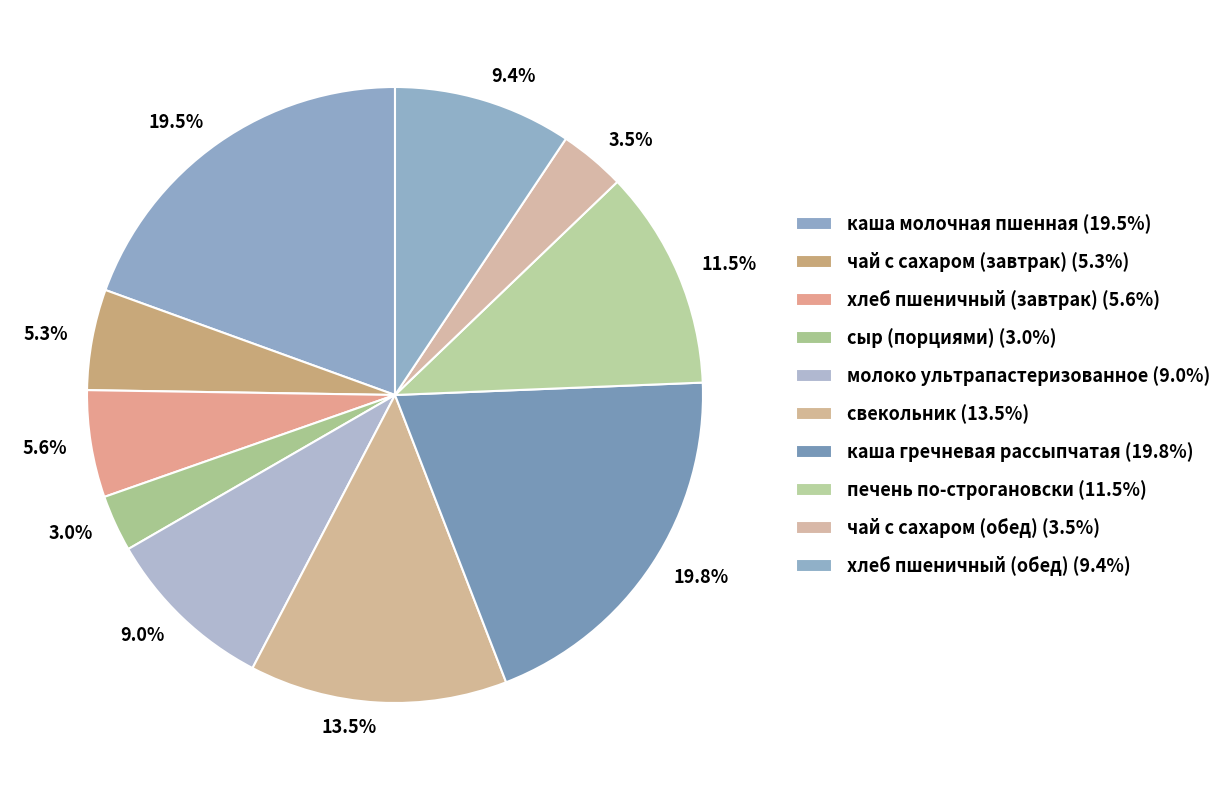

Does 9.0% represent more than half of the total?

No